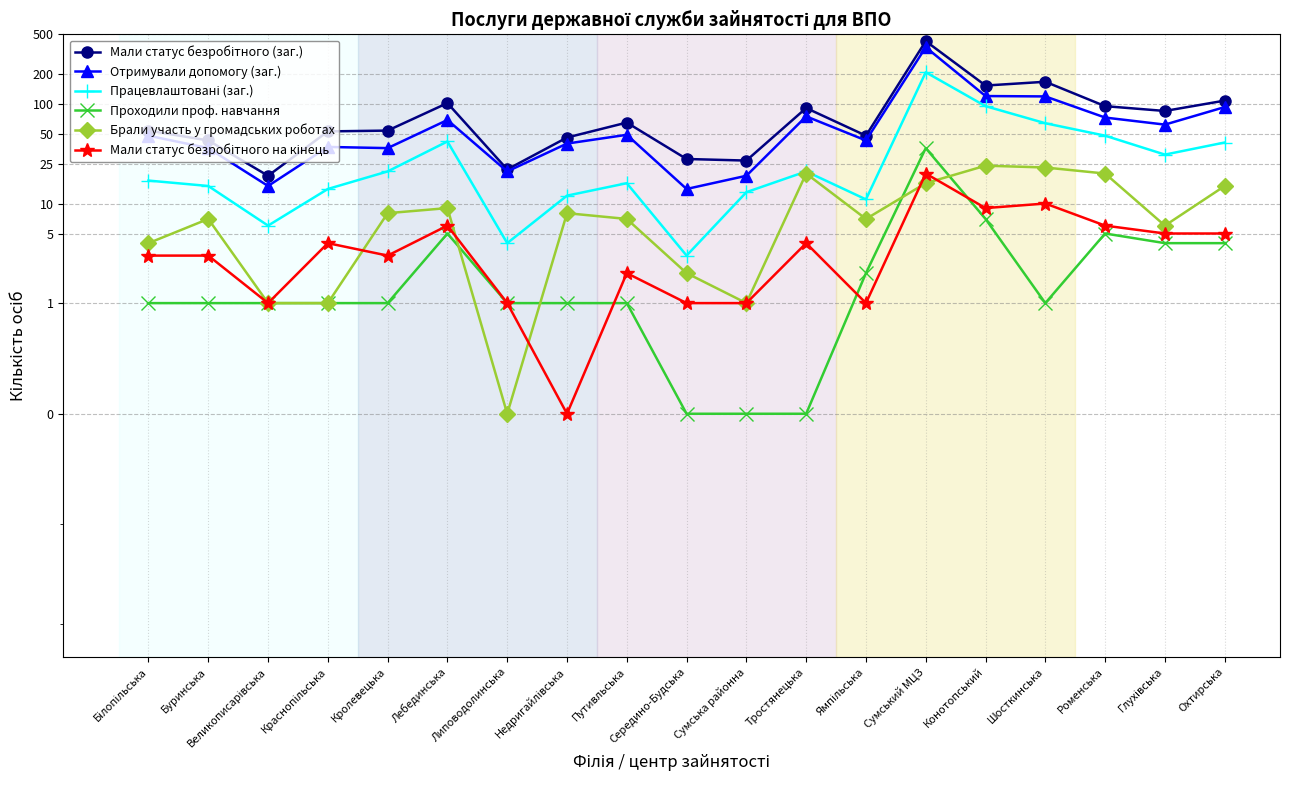

True or false: Мали статус безробітного (заг.) has a value of 83 at Недригайлівська.

False